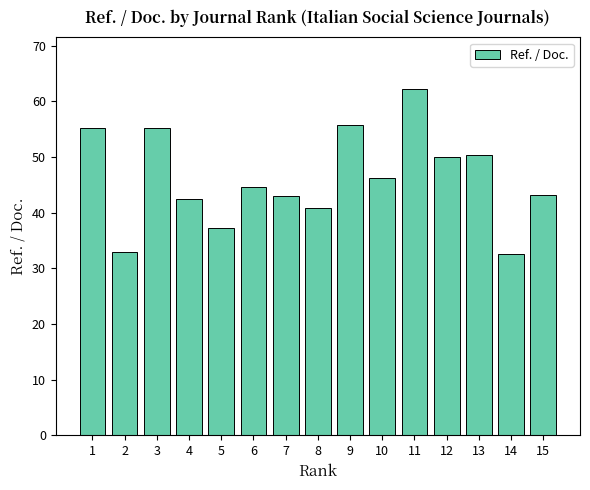

How many categories are shown in the chart?

15